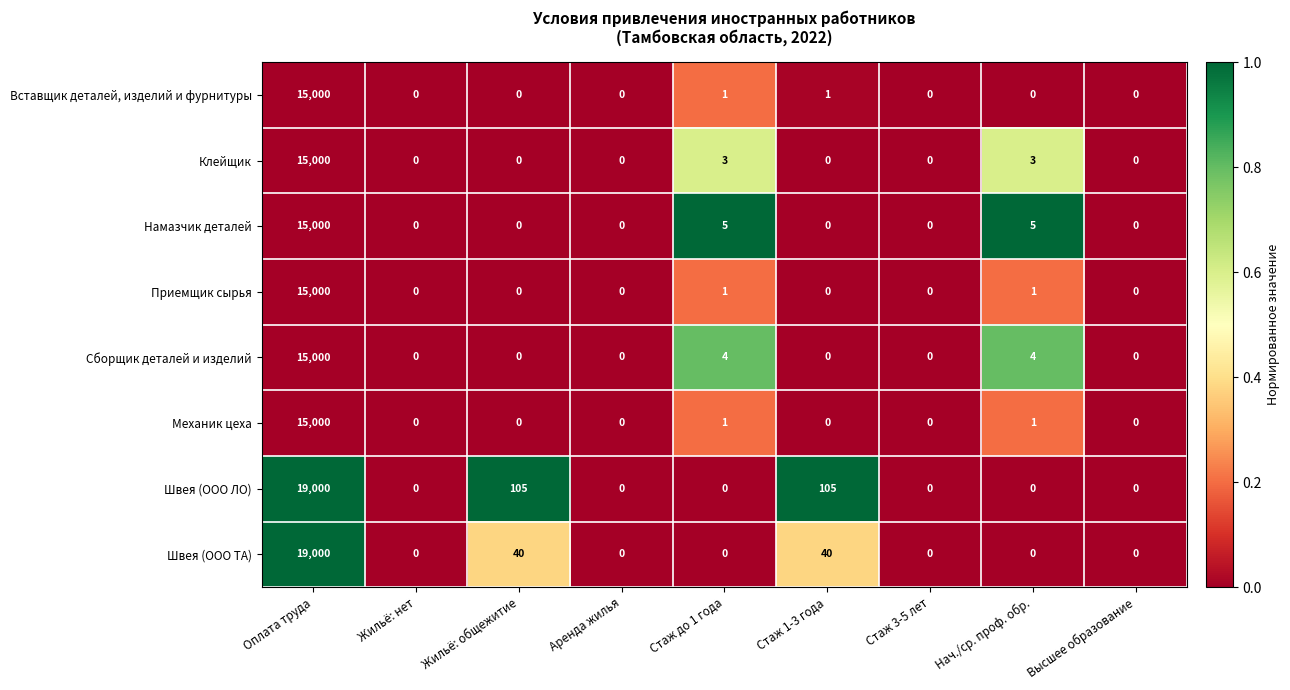

The value of Сборщик деталей и изделий at Нач./ср. проф. обр. is 4. True or false?

True